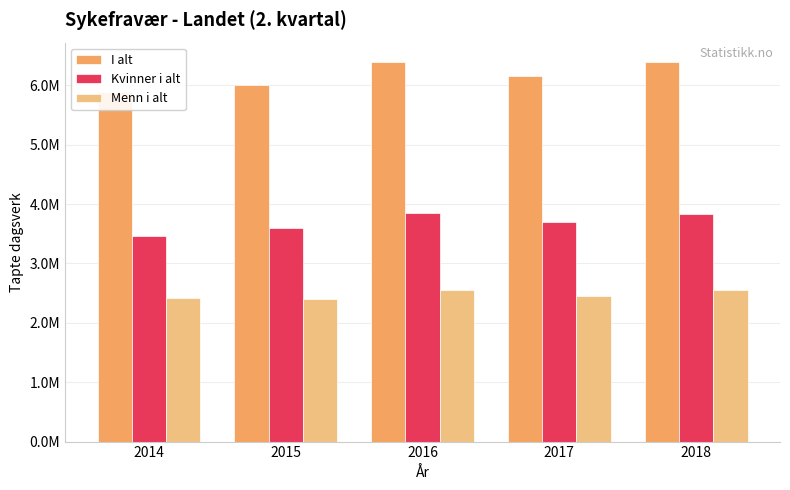

What is the difference between the I alt values at 2016 and 2018?

13704.3